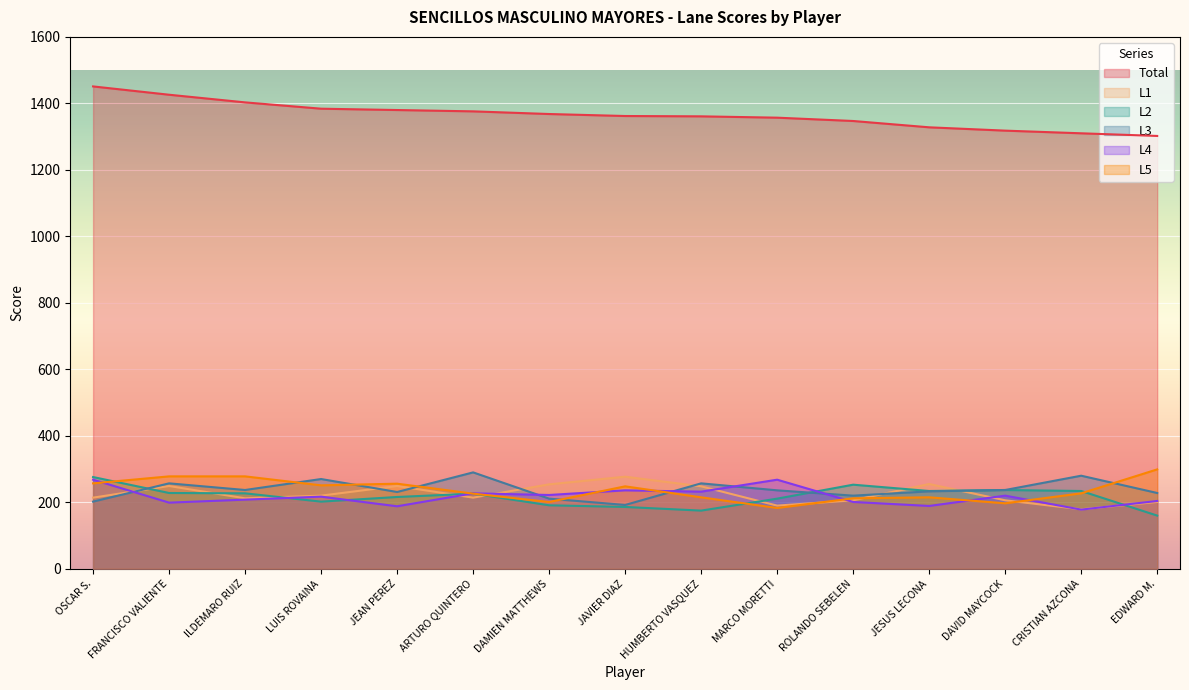

What is the value of the L2 point at the 11th from the left?

253